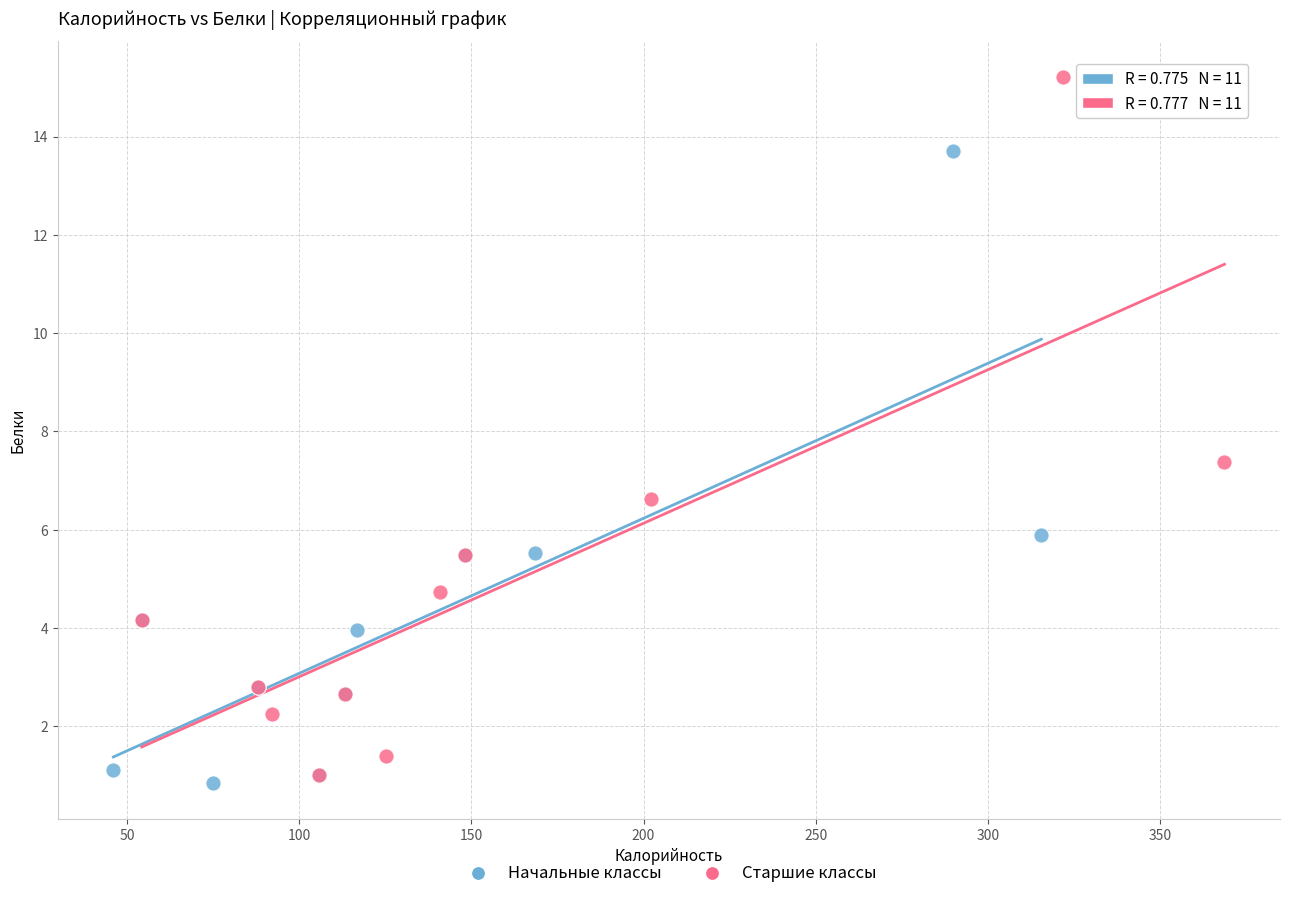

What are all the series names shown in the legend?

Начальные классы, Старшие классы